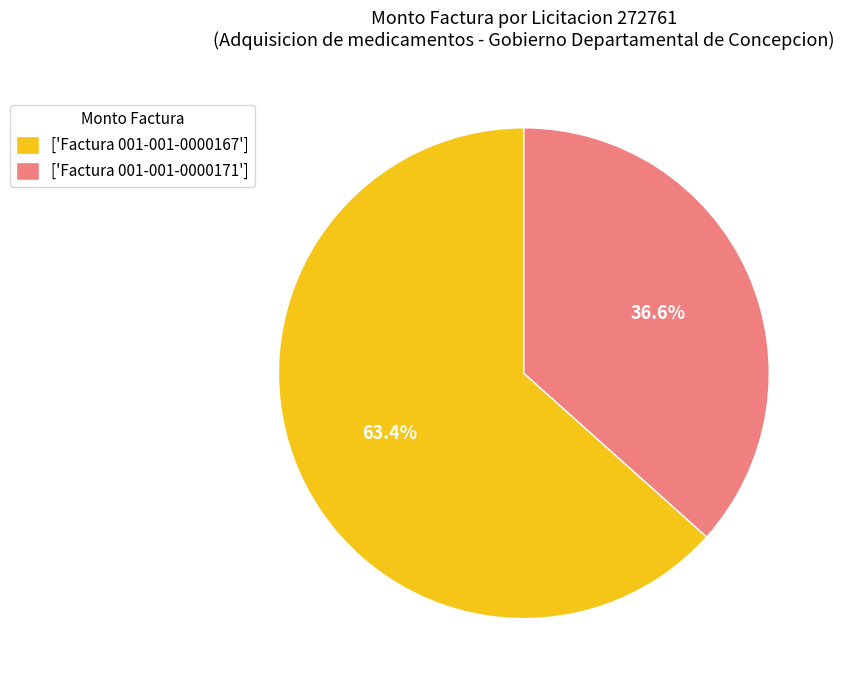

Which slice is the largest?

['Factura 001-001-0000167']